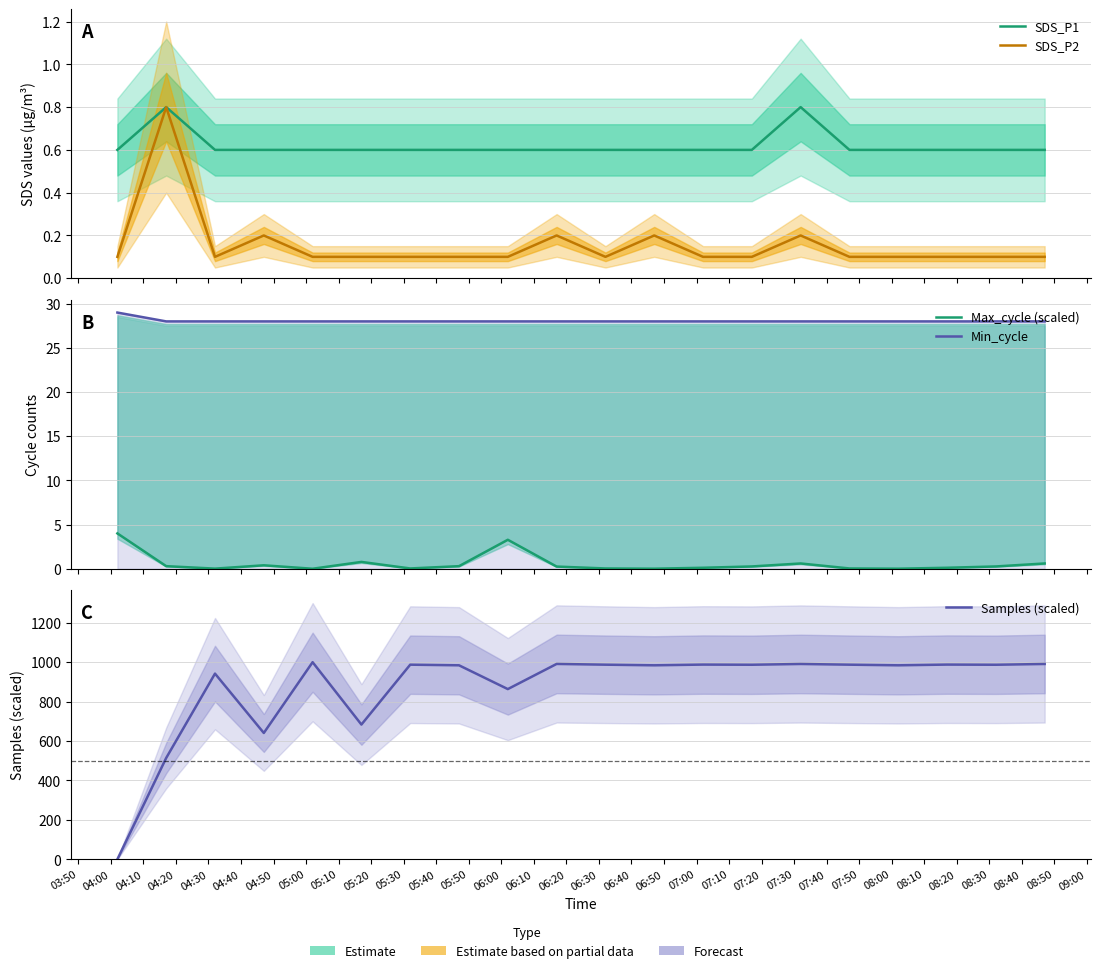

Which has a higher value, 05:50 or 04:30?

05:50